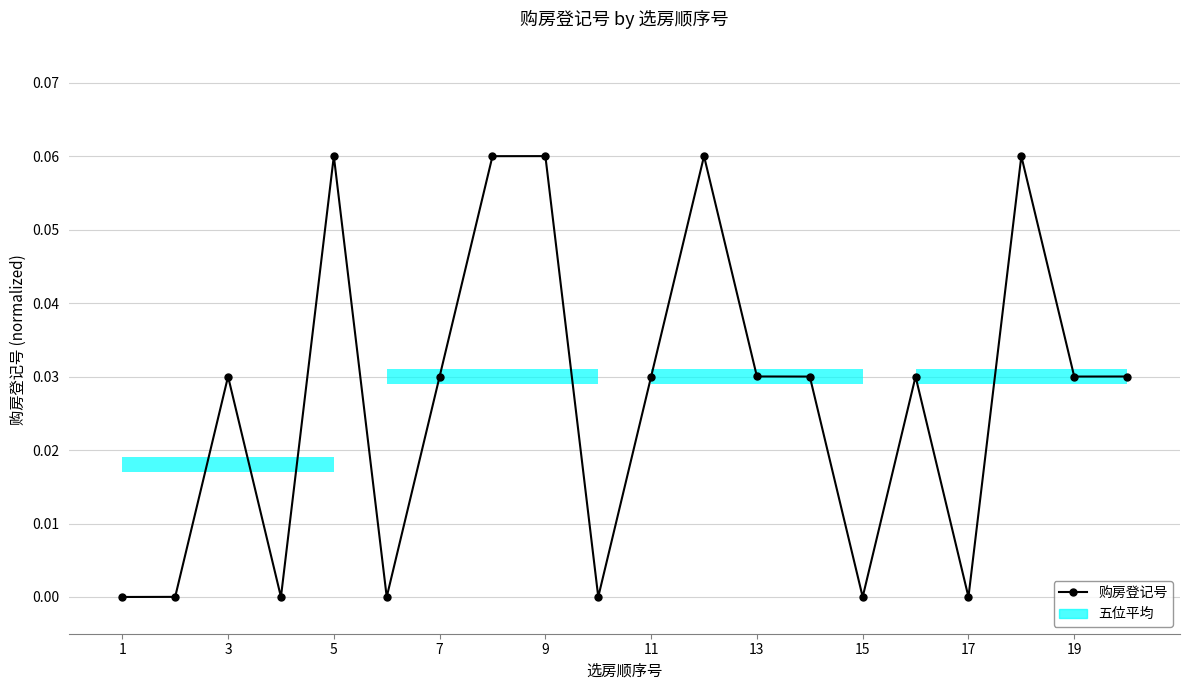

What is the sum of all values?

0.5